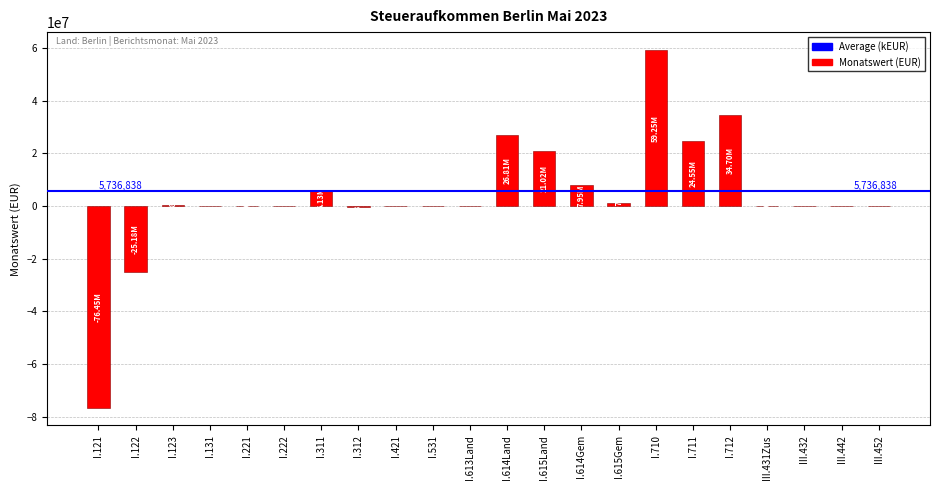

What is the sum of the values at I.615Land and I.222?

21023689.6